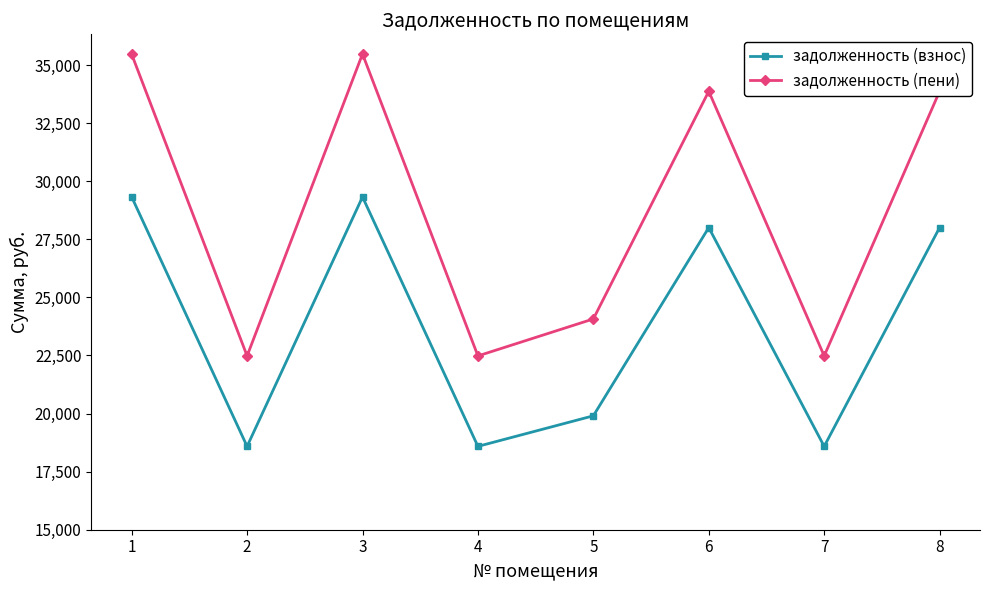

What is the sum of the задолженность (взнос) values at 6 and 2?

46591.7